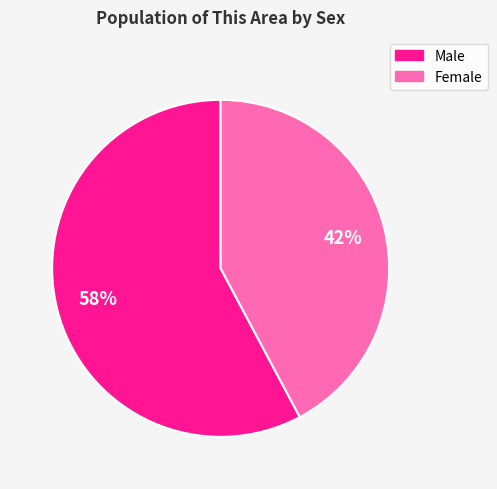

Which has a higher value, Female or Male?

Male